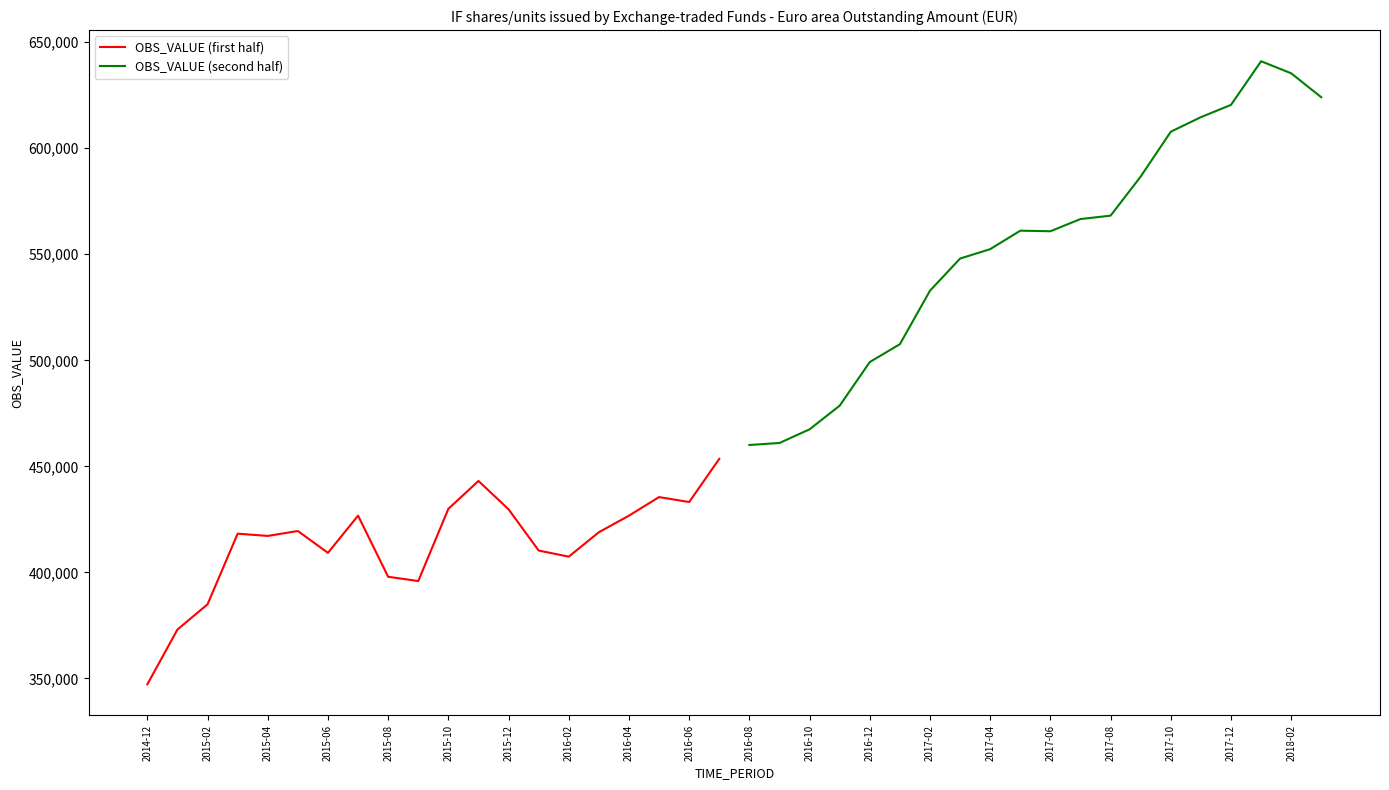

The value of OBS_VALUE (second half) at 2017-04 is 372568.9. True or false?

False